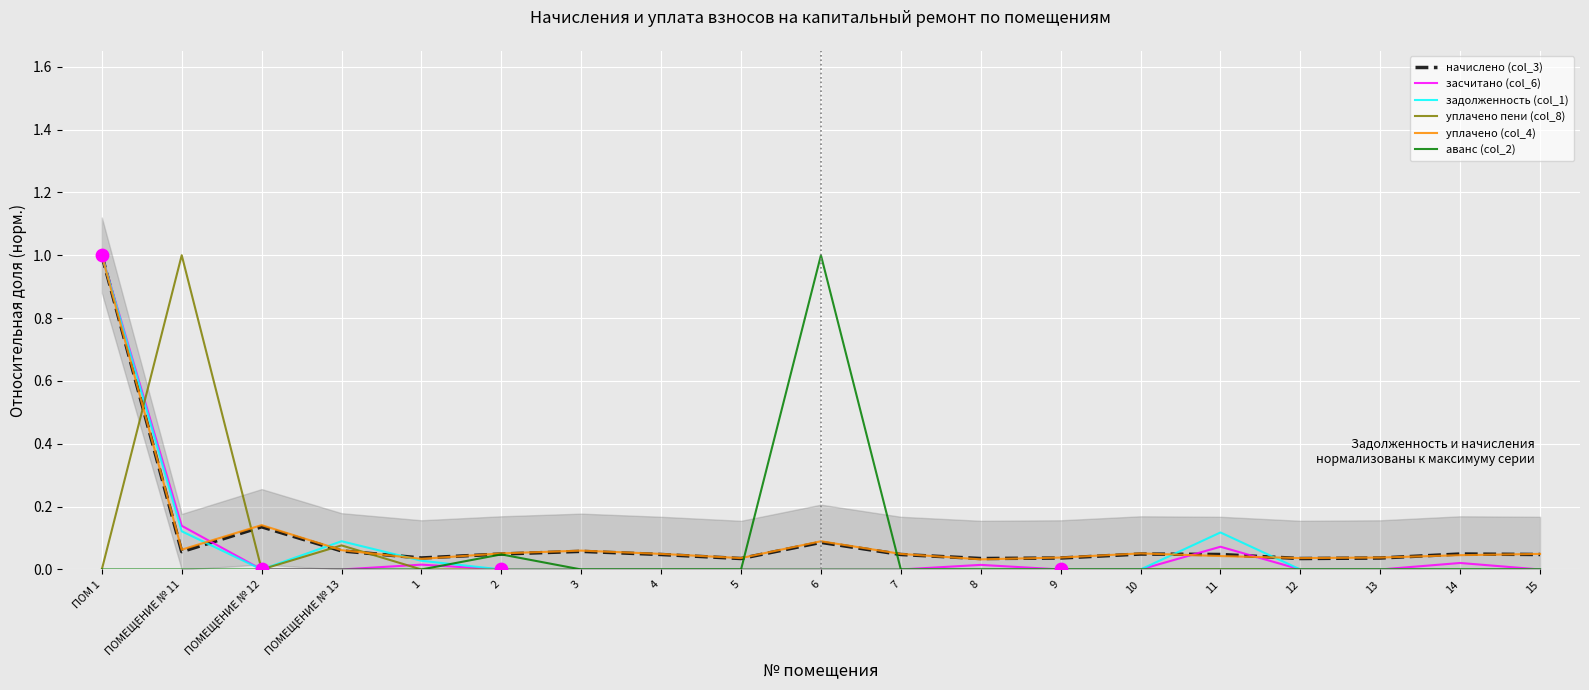

At how many categories does at least one series exceed 0?

19